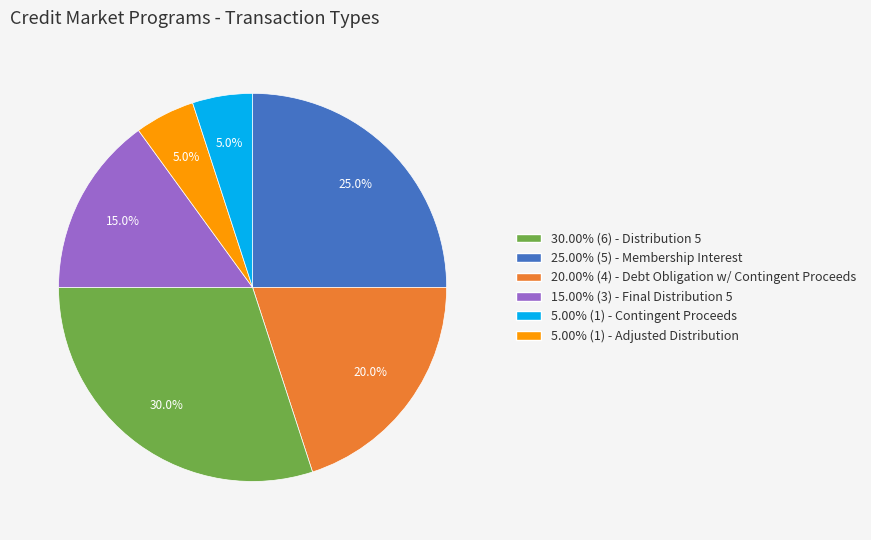

Is there a majority slice in this chart?

No